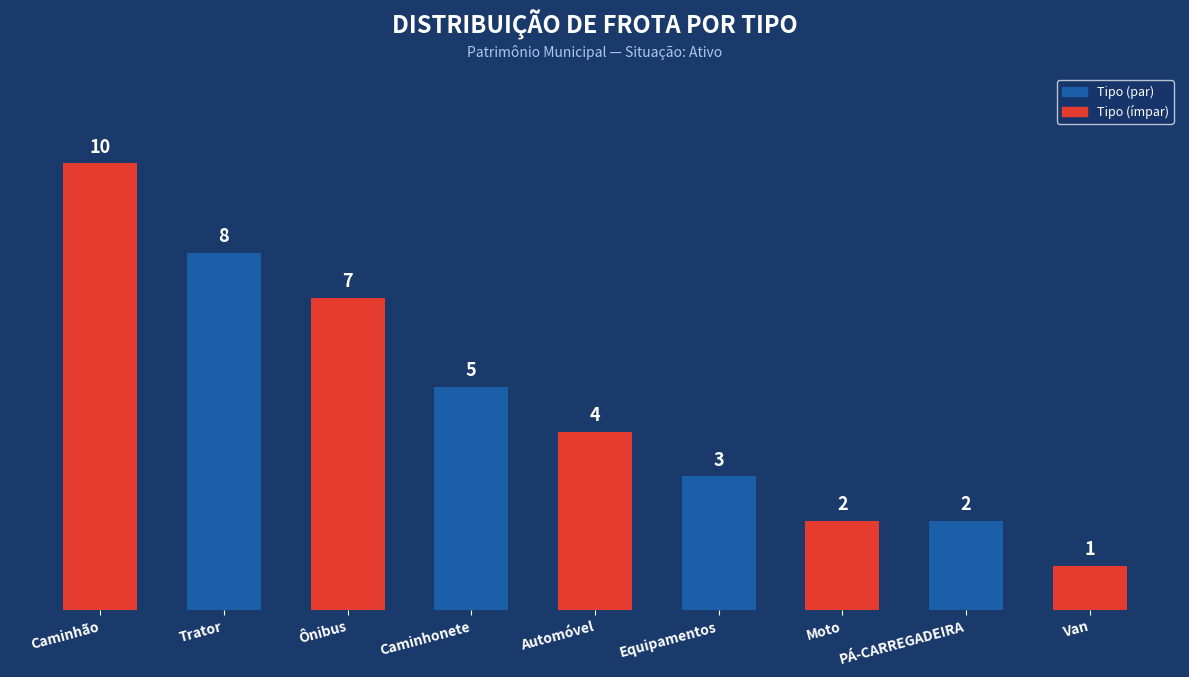

Is it true that the value at Ônibus is 7?

True